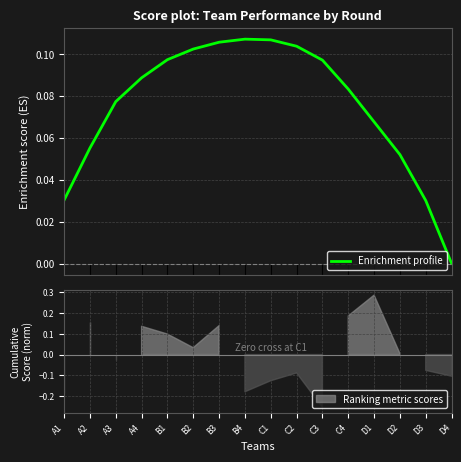

At which category does the chart reach its minimum across all series?

D4